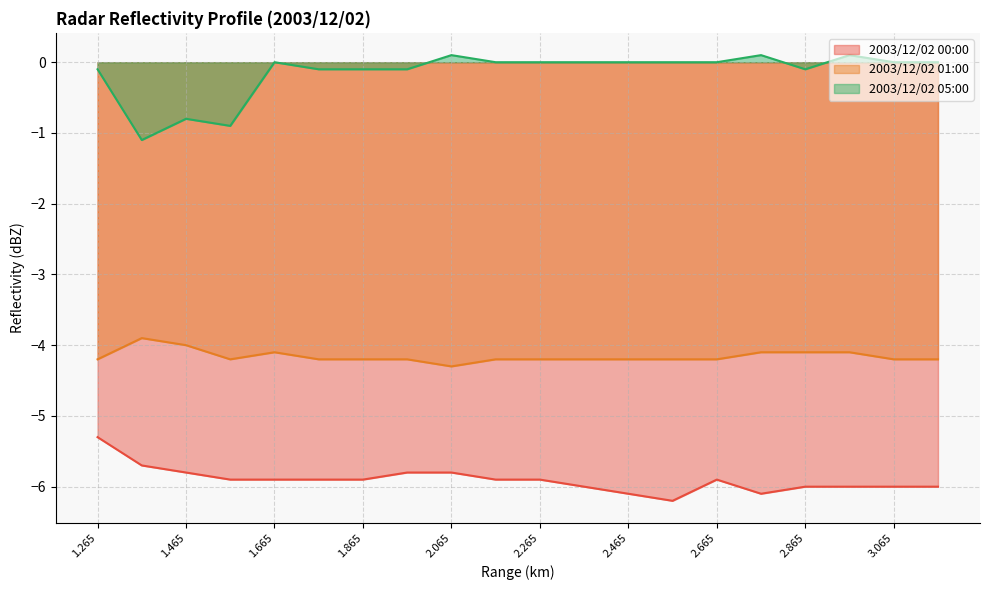

List the labels in order of 2003/12/02 05:00 value, smallest first.

1.365, 1.565, 1.465, 1.265, 1.765, 1.865, 1.965, 2.865, 1.665, 2.165, 2.265, 2.365, 2.465, 2.565, 2.665, 3.065, 3.165, 2.065, 2.765, 2.965